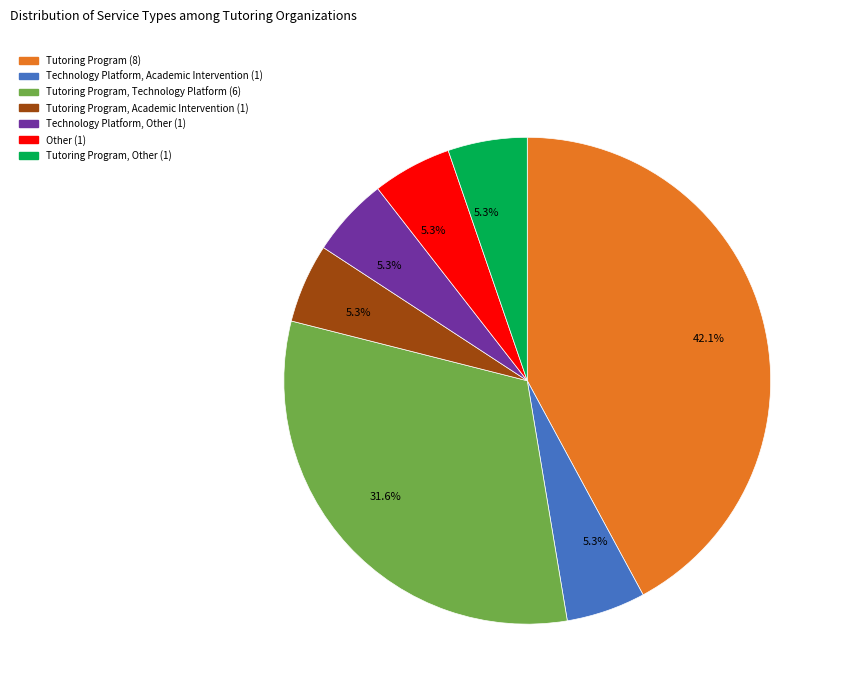

Is there a majority slice in this chart?

No